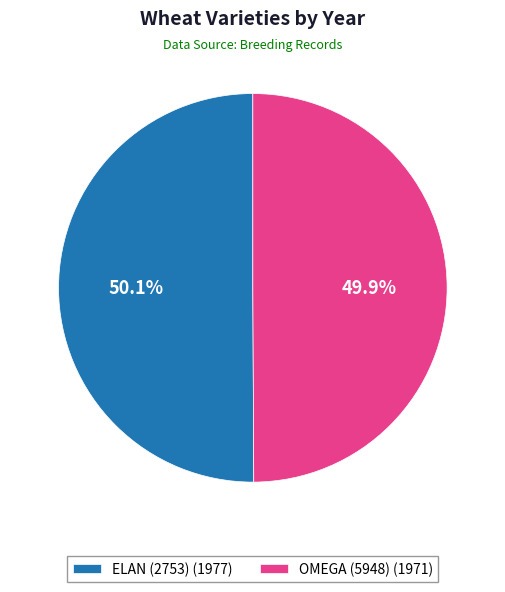

The OMEGA (5948) slice represents 57% of the pie. True or false?

False